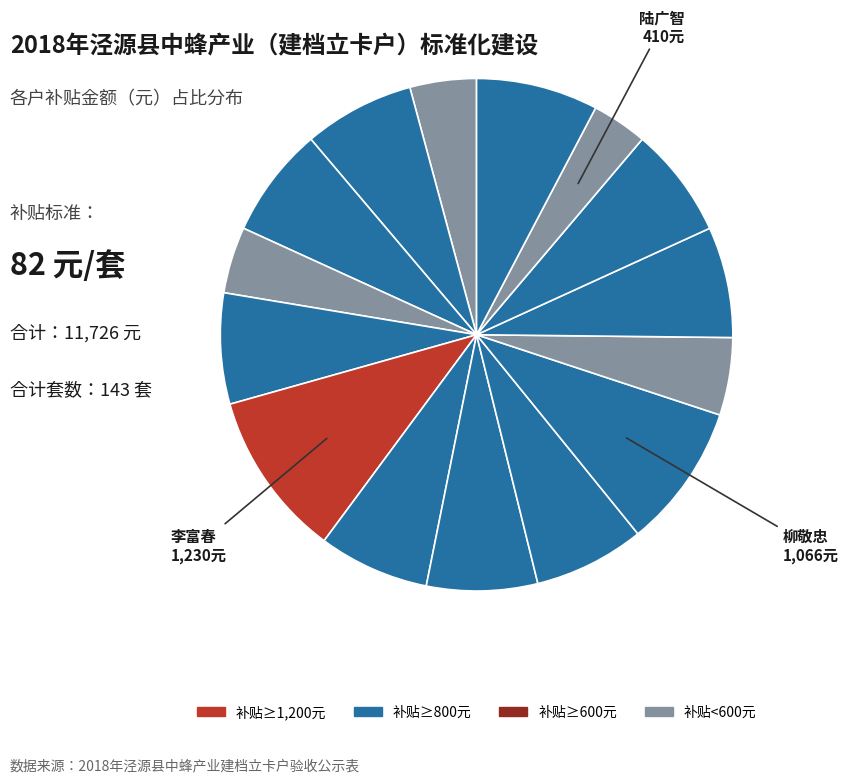

Count the number of slices in the pie.

15